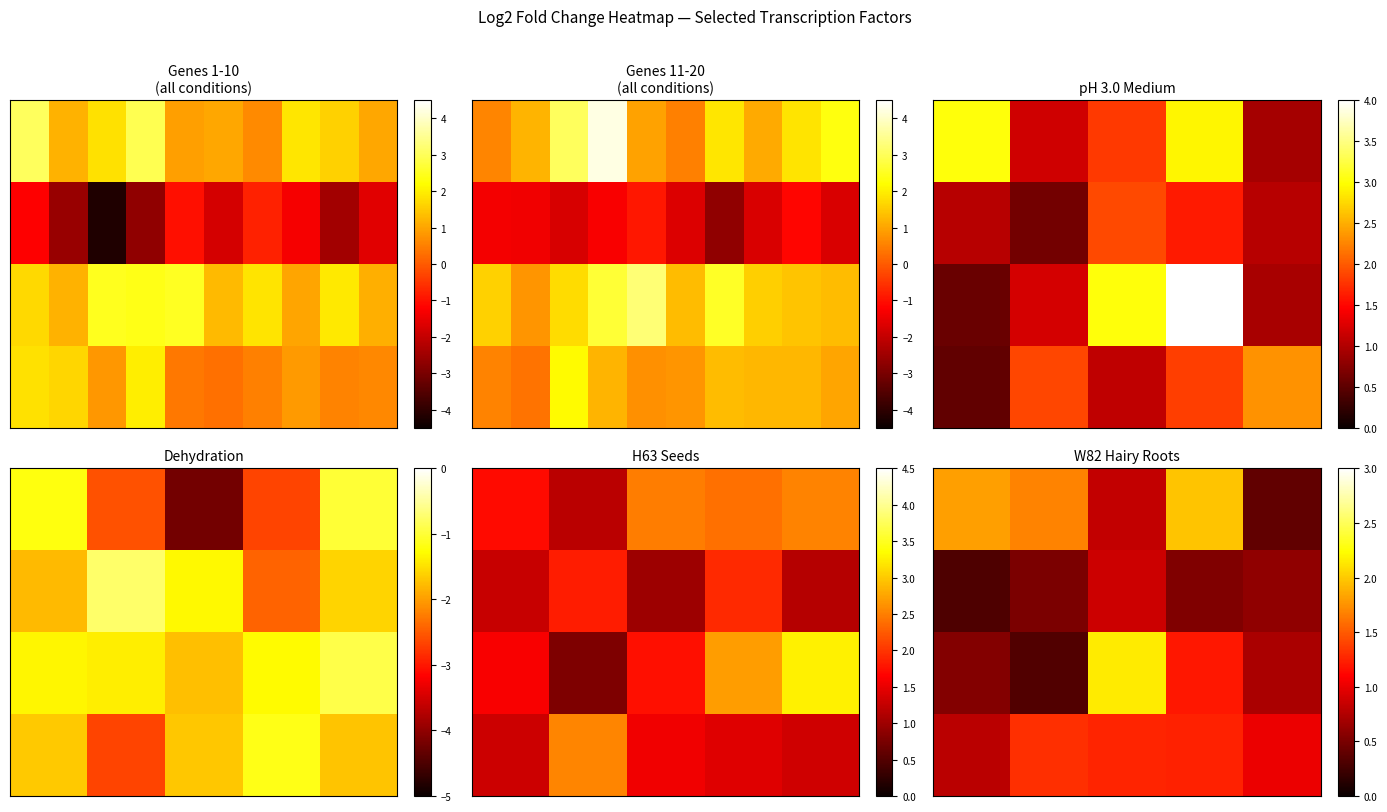

What is the spread (max minus min) of values at 2?

1.3